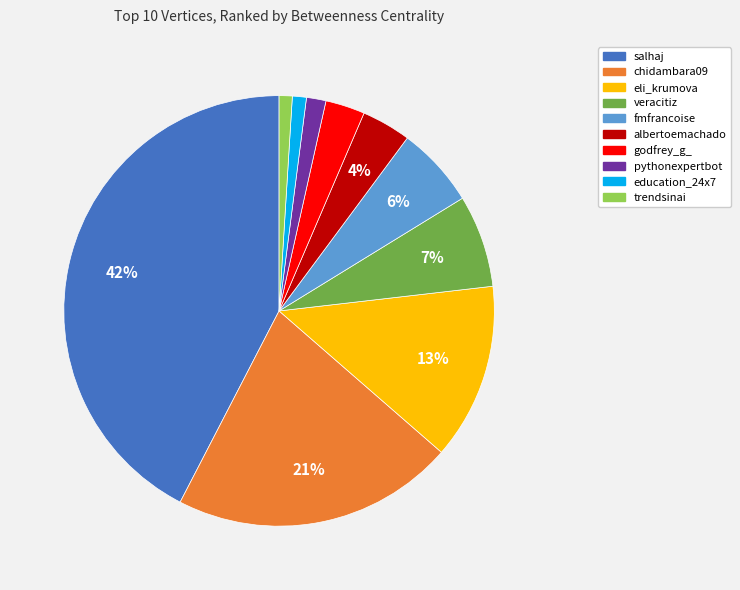

Combined, do eli_krumova and albertoemachado account for over 50%?

No